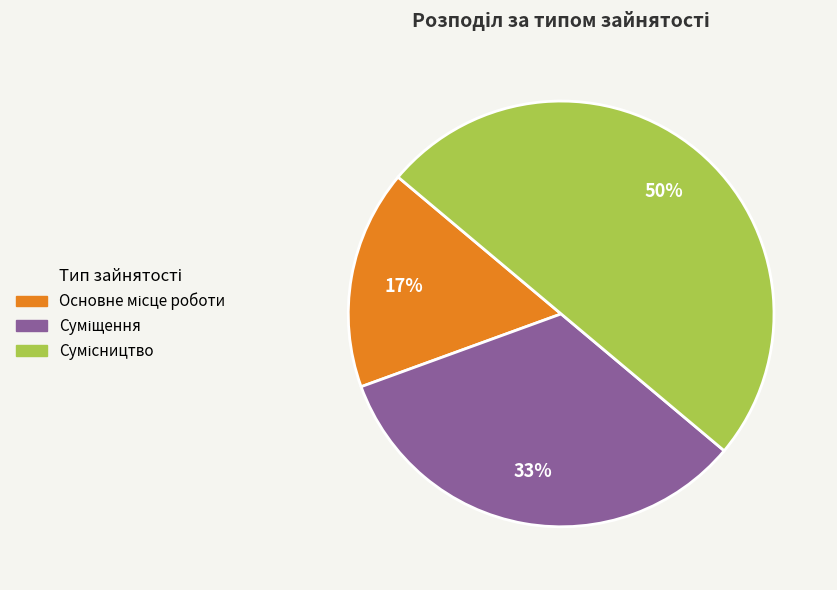

To the nearest percent, what is the difference between the largest and smallest slice percentages?

33%